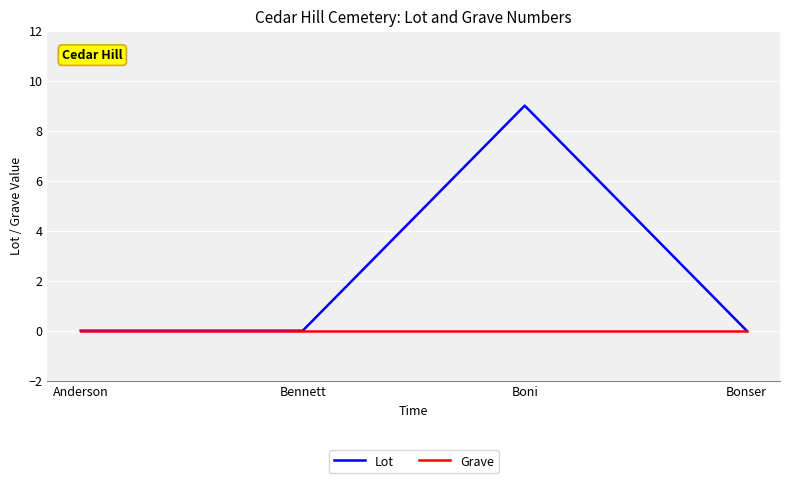

At which label does Lot reach its peak?

Boni